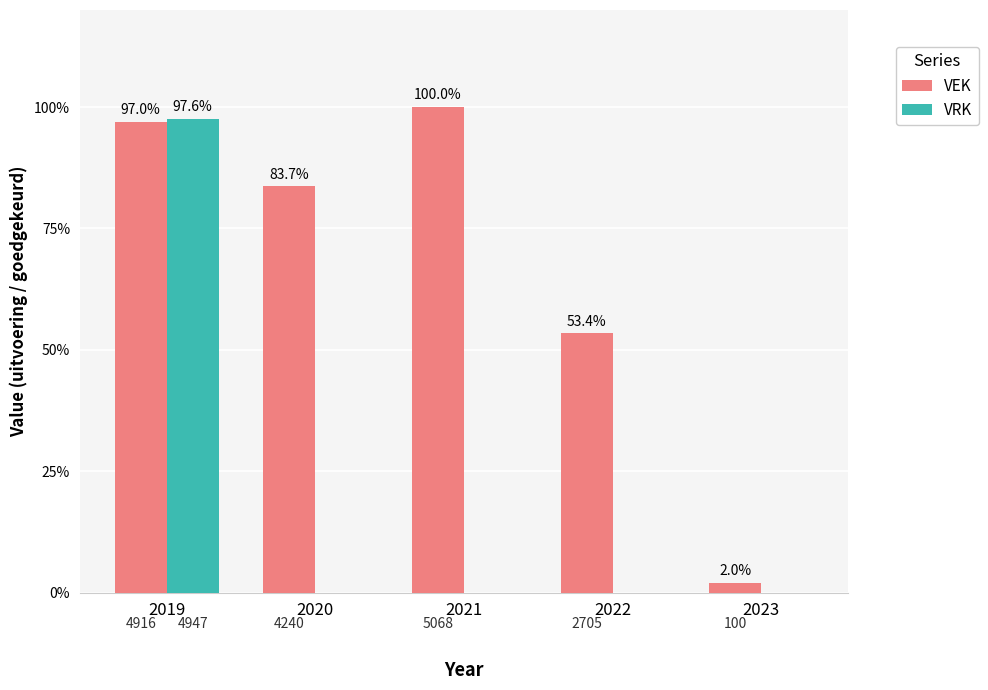

Which series changed the most between 2021 and 2023?

VEK